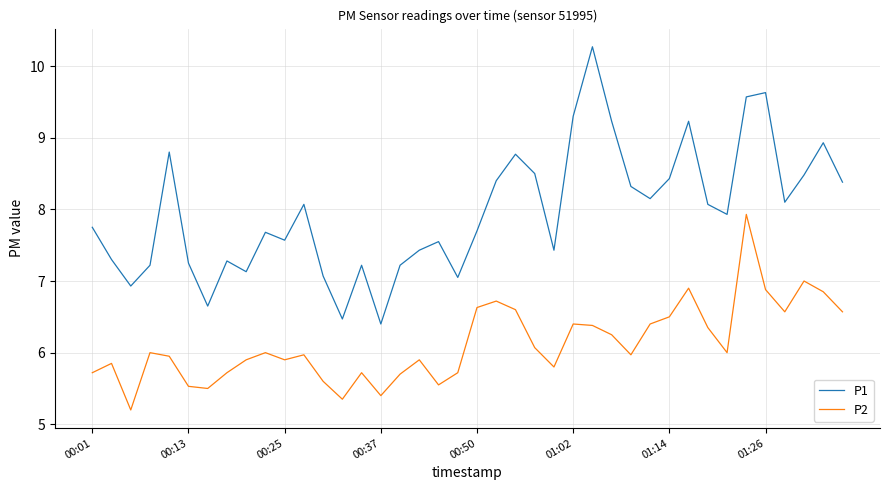

Which series has the largest range (max minus min)?

P1